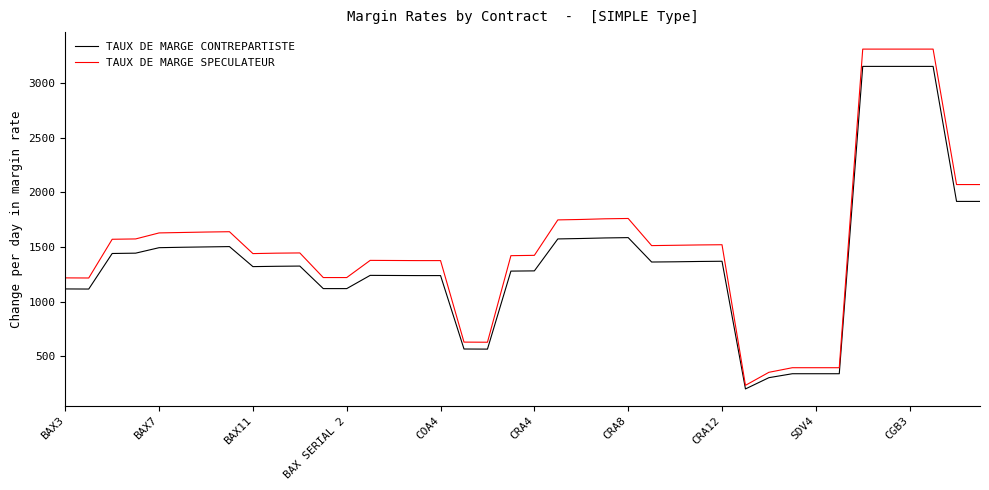

Rank the series by their maximum value, from lowest to highest.

TAUX DE MARGE CONTREPARTISTE, TAUX DE MARGE SPECULATEUR